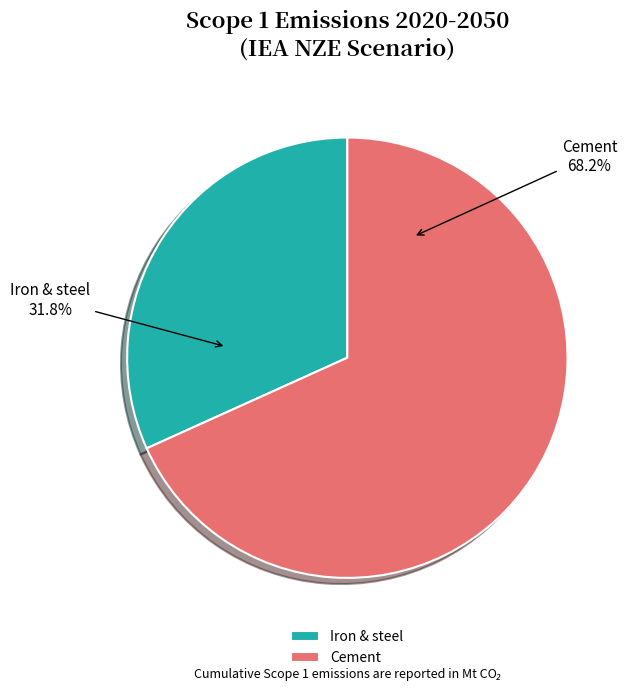

How many segments does this pie chart have?

2